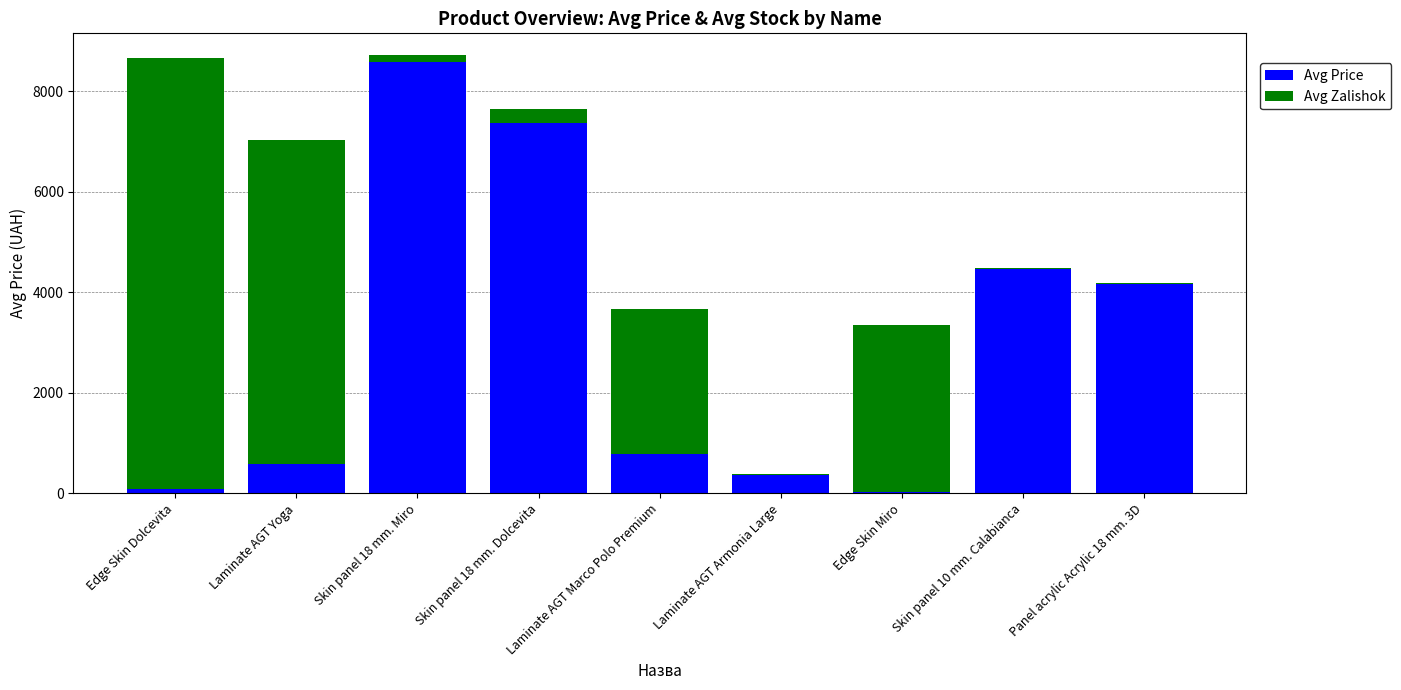

The Avg Price series shows 1230.3 at Laminate AGT Marco Polo Premium. True or false?

False